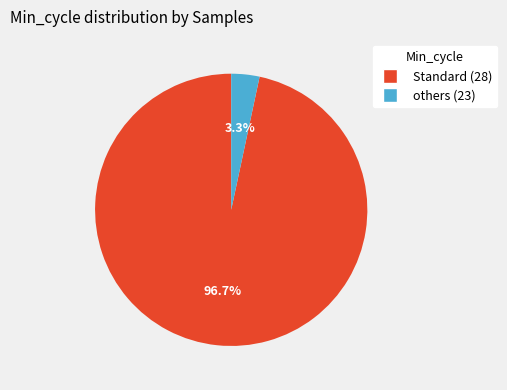

Is there a majority slice in this chart?

Yes